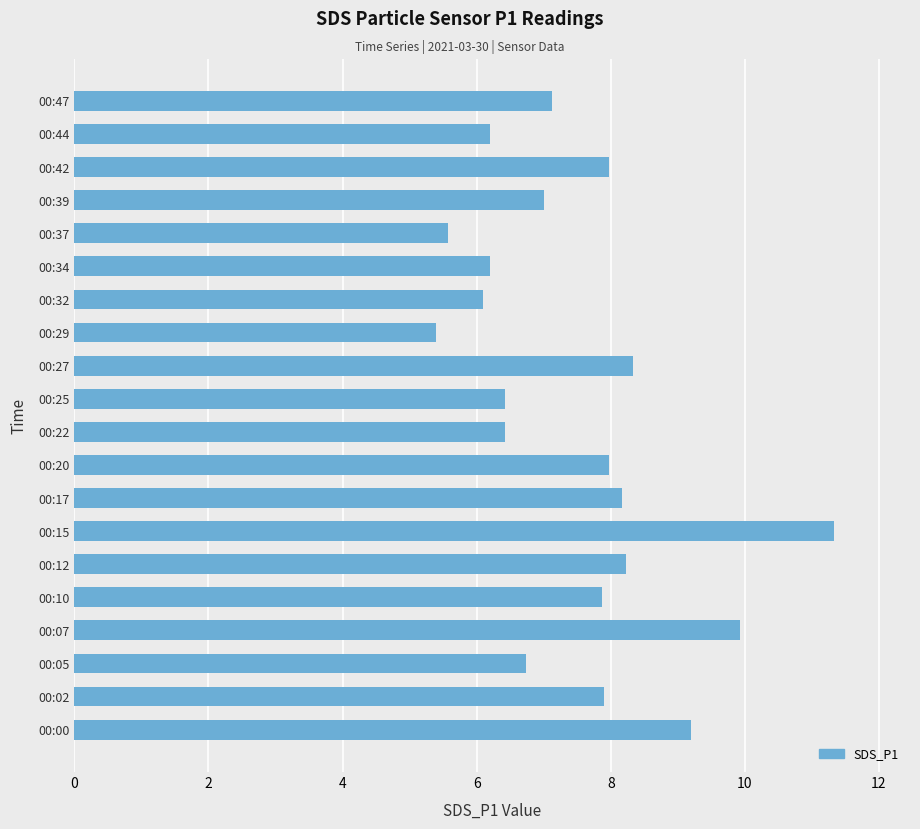

The value at 00:32 is 6.1. True or false?

True